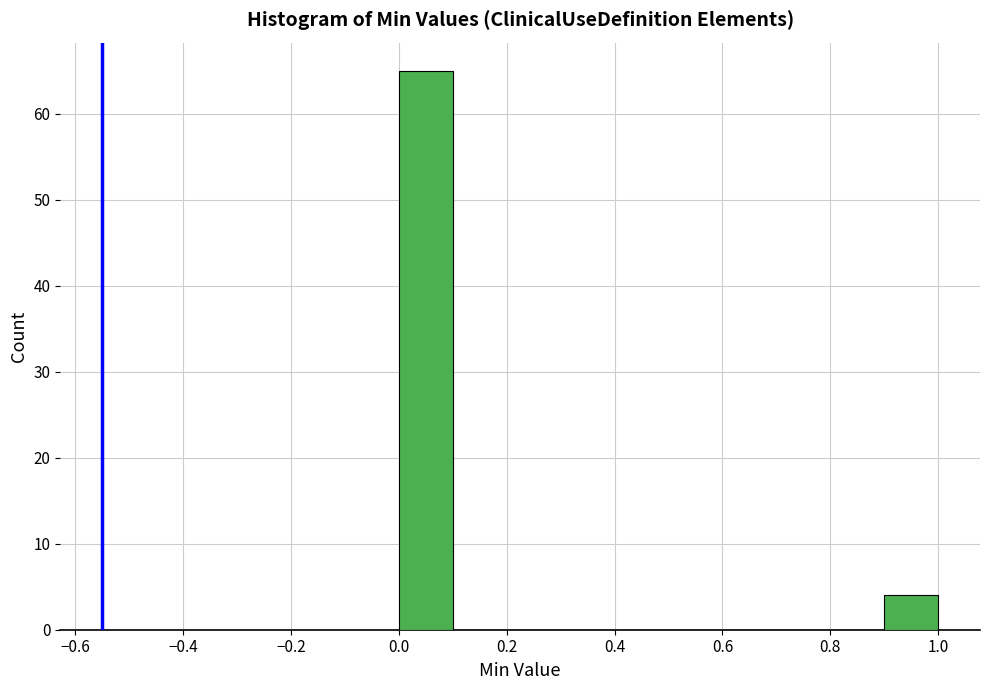

Over which range of the x-axis is the bar tallest?

0.0 to 0.1